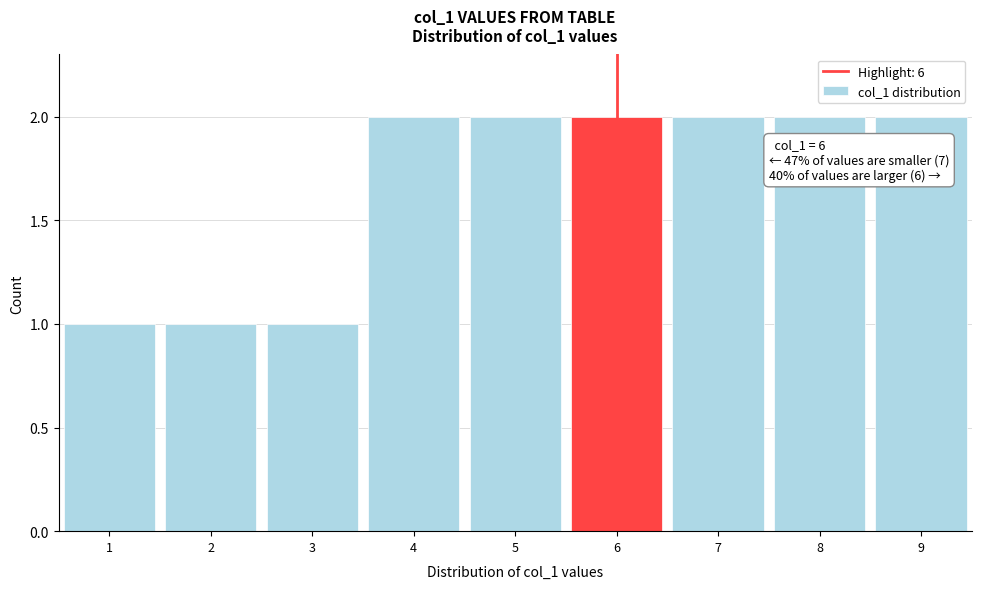

Reading right to left, list all the values displayed in this chart.

2	2	2	2	2	2	1	1	1